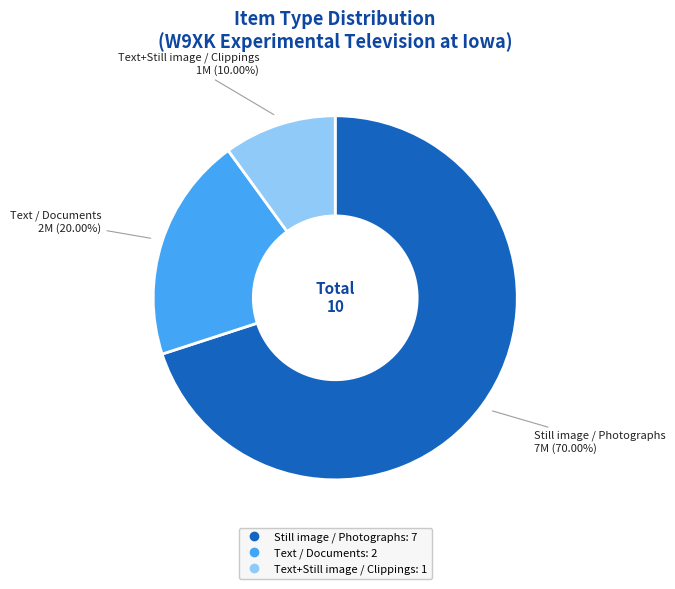

Is there a majority slice in this chart?

Yes